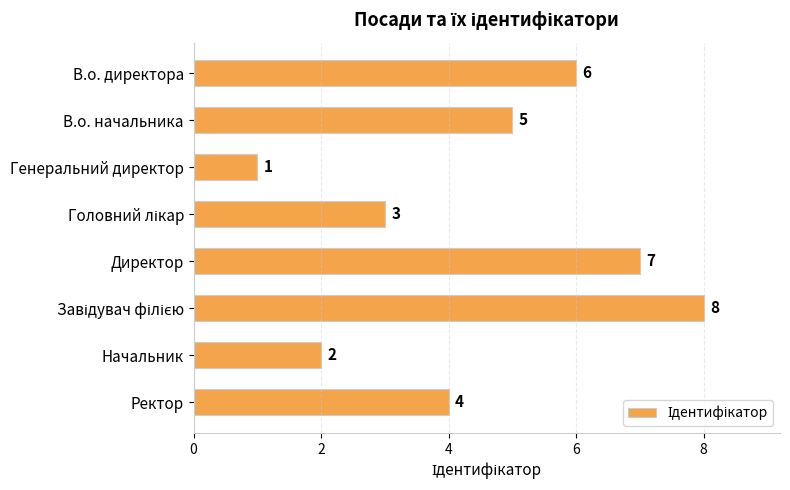

At which category does the chart reach its minimum across all series?

Генеральний директор